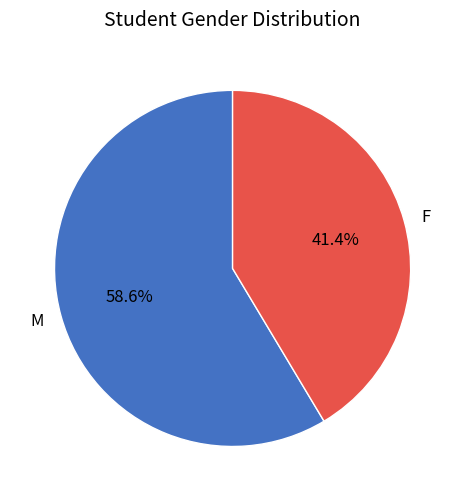

What percentage is the F slice, to the nearest percent?

41%